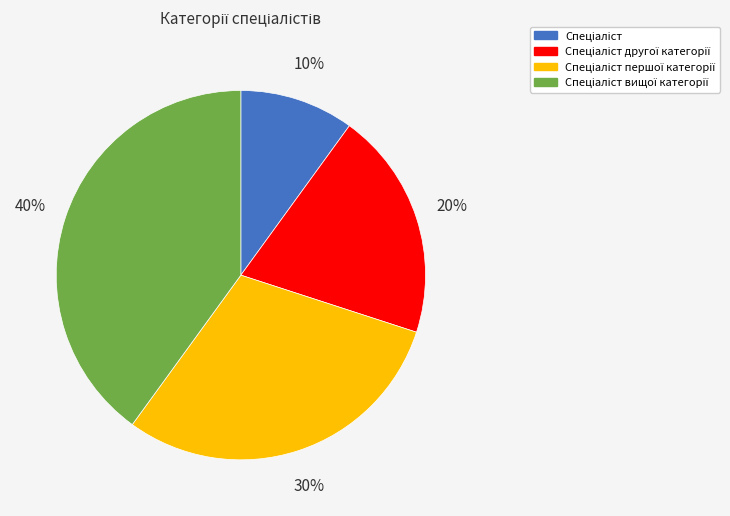

Is there a majority slice in this chart?

No